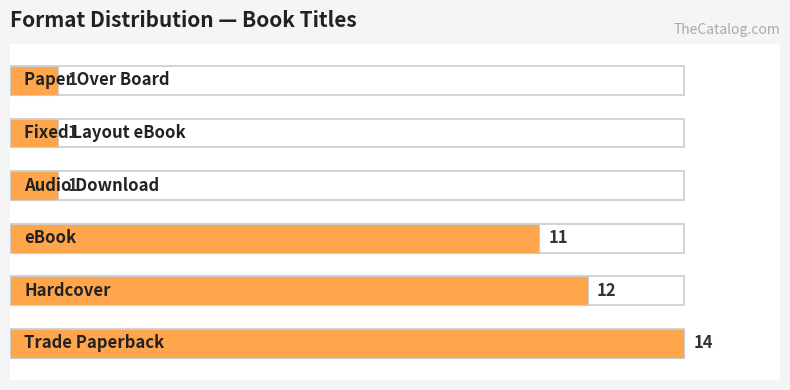

Reading left to right, extract all data points from this chart.

0=14	1=12	2=11	3=1	4=1	5=1